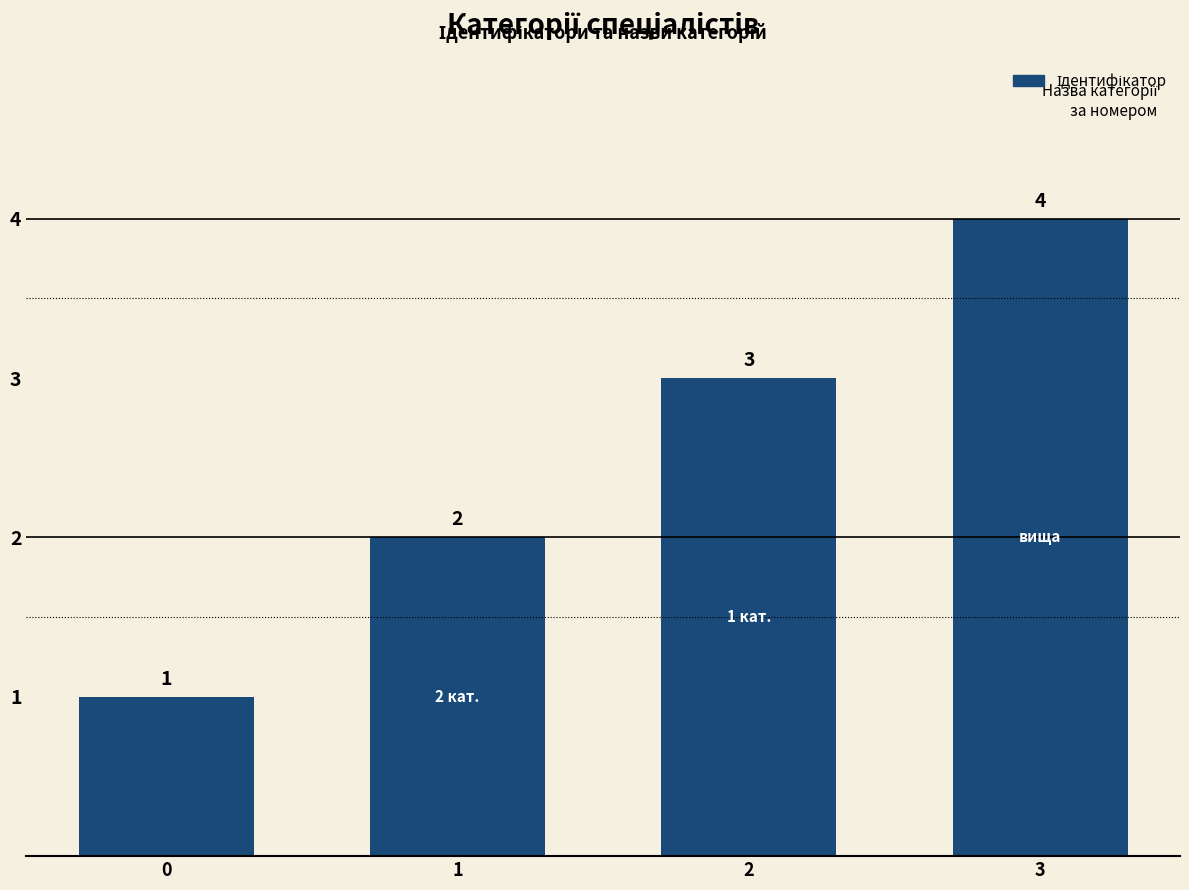

The chart shows a value of 2 at 2. True or false?

False